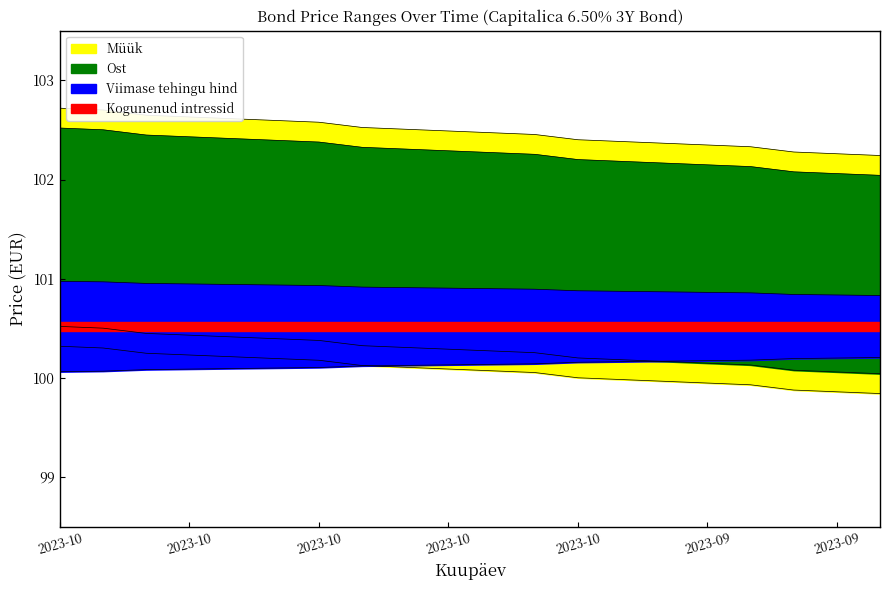

True or false: Ost and Müük cross at least once.

False